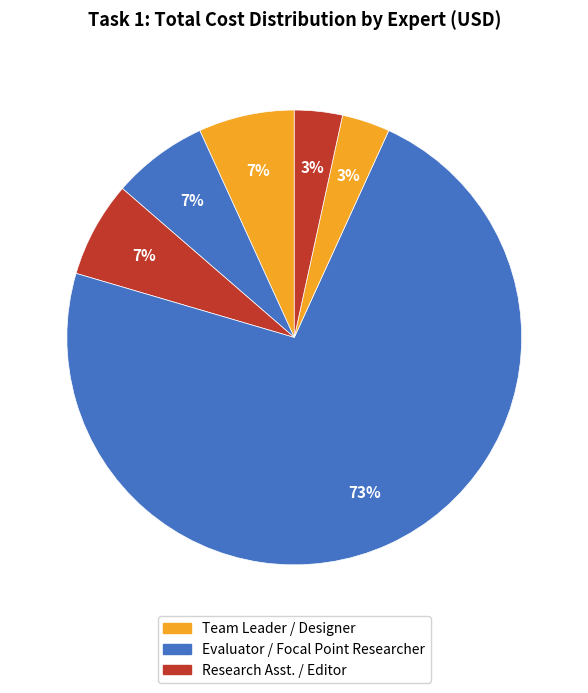

How many slices are in this pie chart?

6